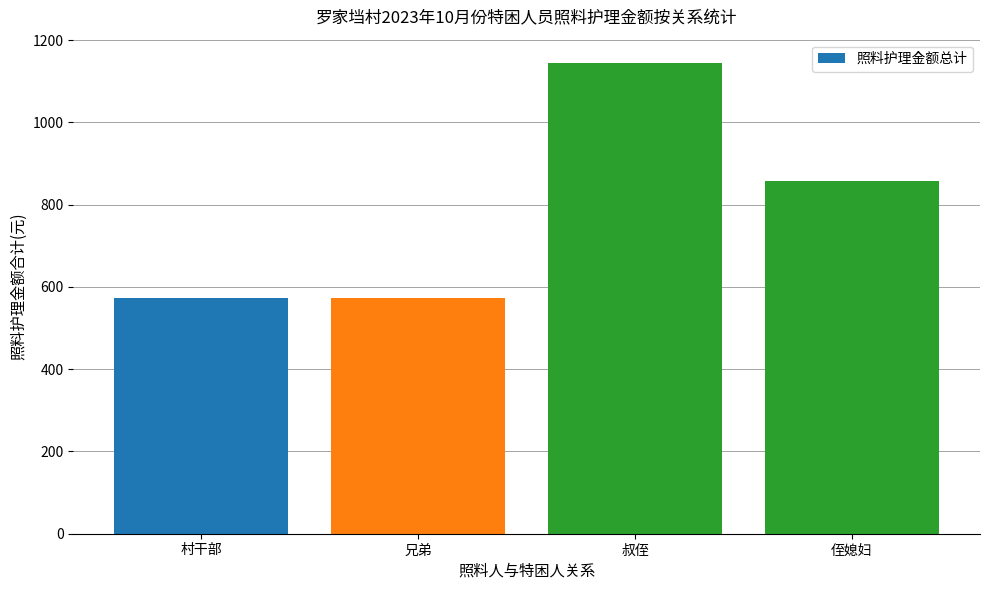

What is the sum of all values?

3146